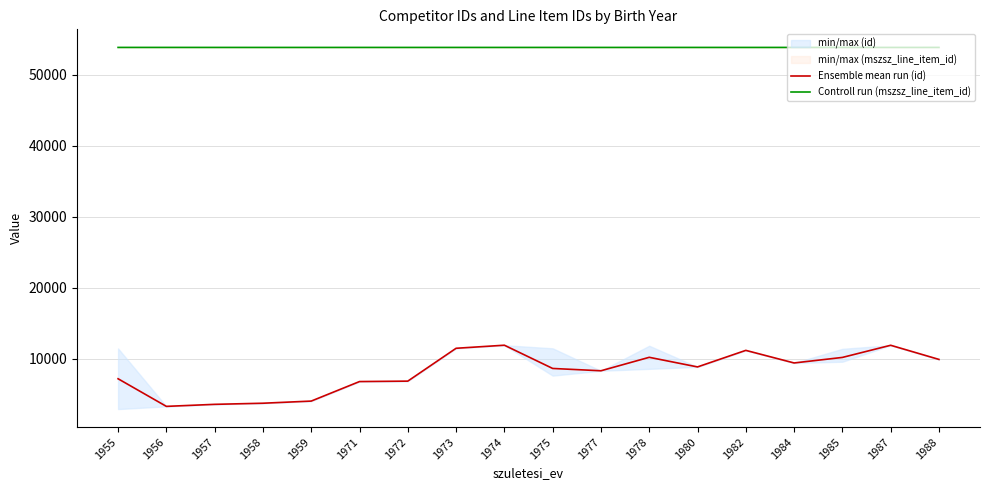

Between 1988 and 1956, which is larger?

1988